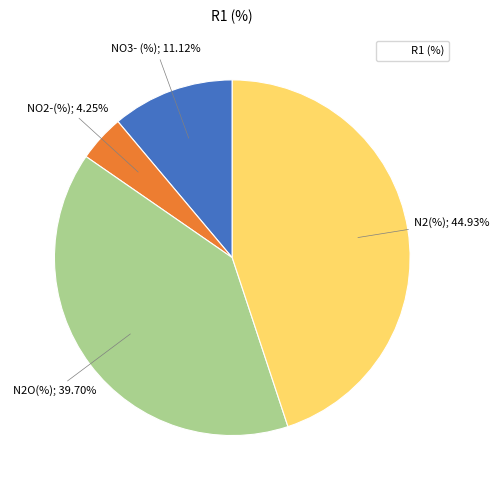

Is there a majority slice in this chart?

No